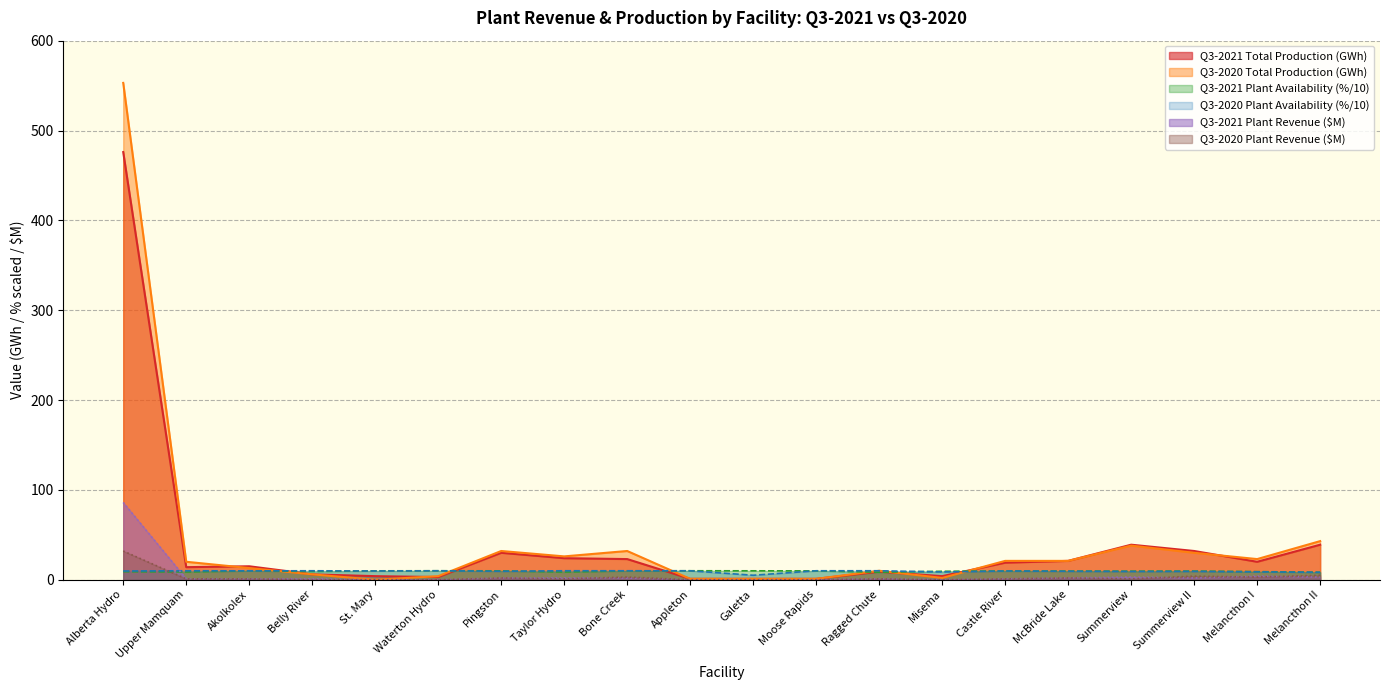

Between Misema and Waterton Hydro, which is larger?

Misema